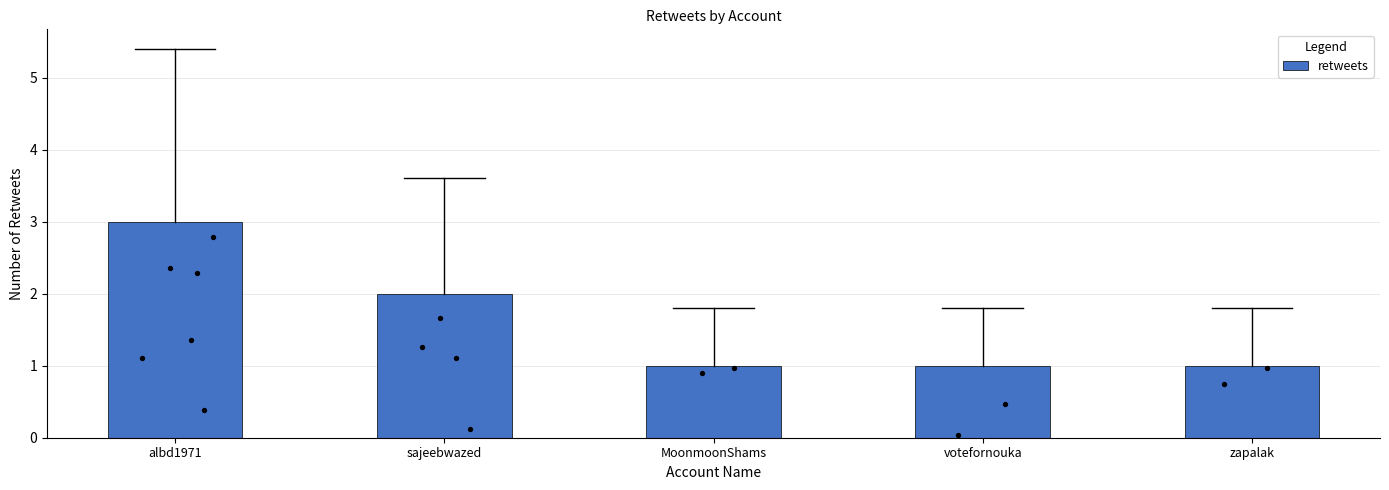

Which has a higher value, albd1971 or MoonmoonShams?

albd1971